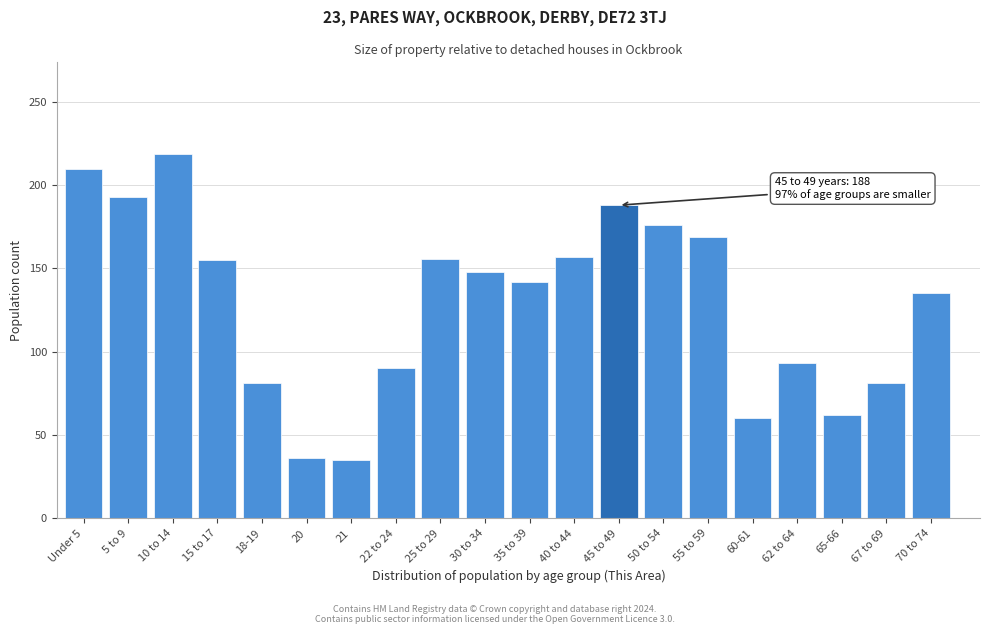

What is the label of the 20th bar from the left?

70 to 74